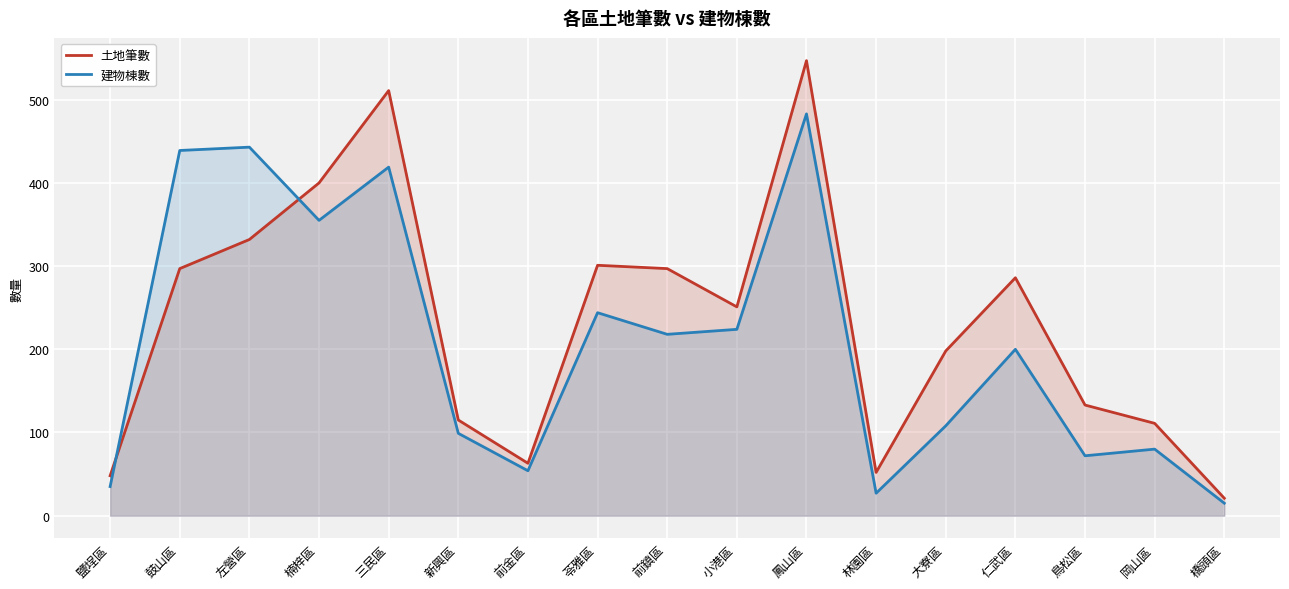

What is the lowest value of the 建物棟數 series?

15